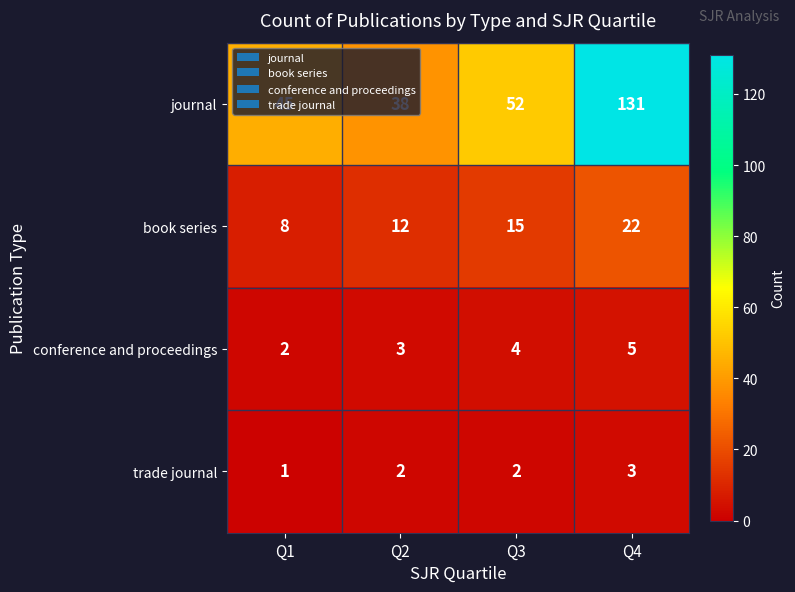

The value of book series at Q2 is 12. True or false?

True